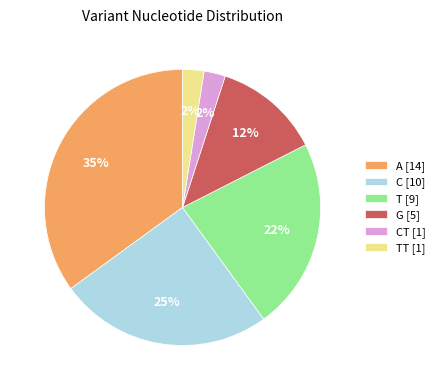

Which category has the biggest portion of the pie?

A [14]